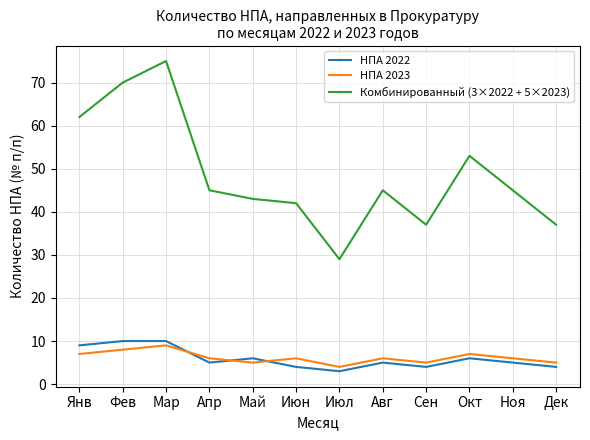

What is the average value of the Комбинированный (3×2022 + 5×2023) series?

49